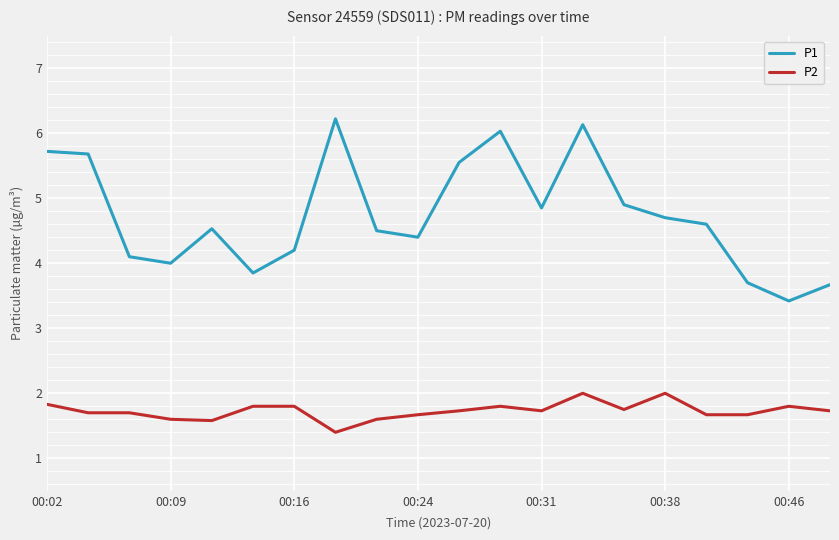

Which series has the largest total across all categories?

P1